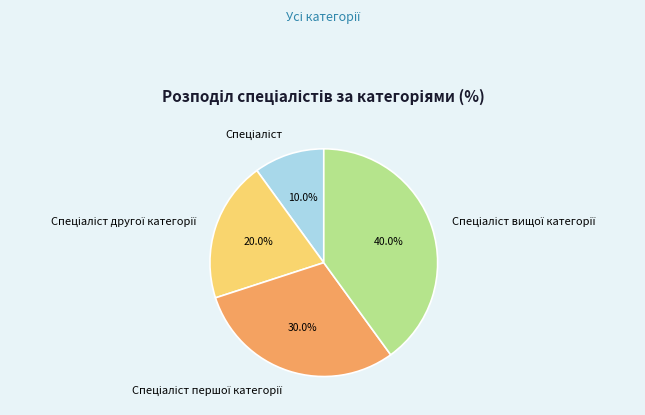

Does any single category account for the majority?

No